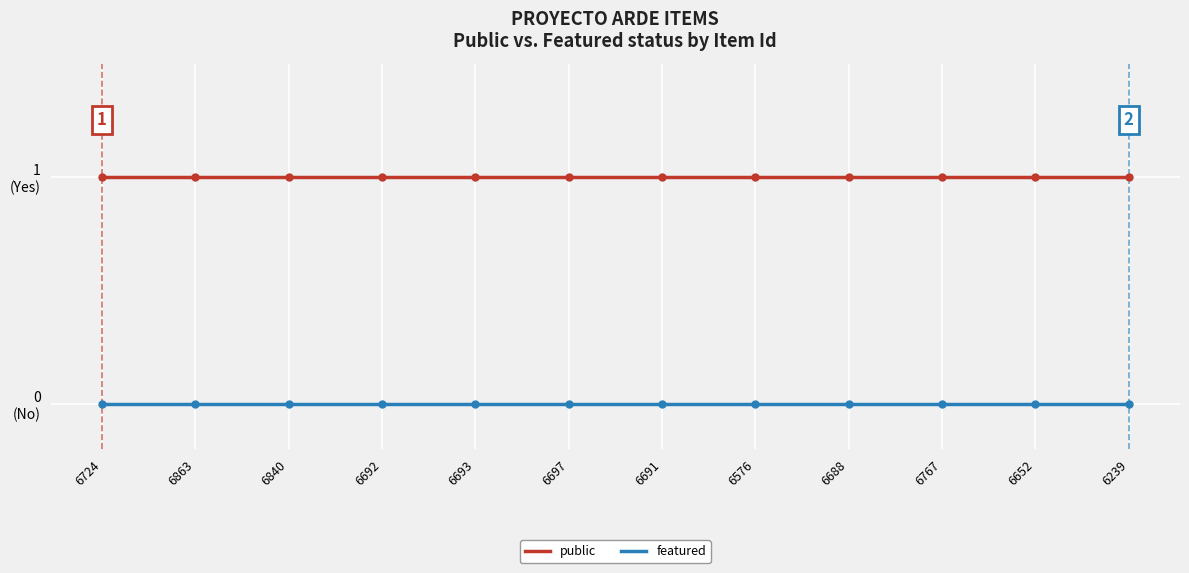

Rank the series by their average value, from highest to lowest.

public, featured